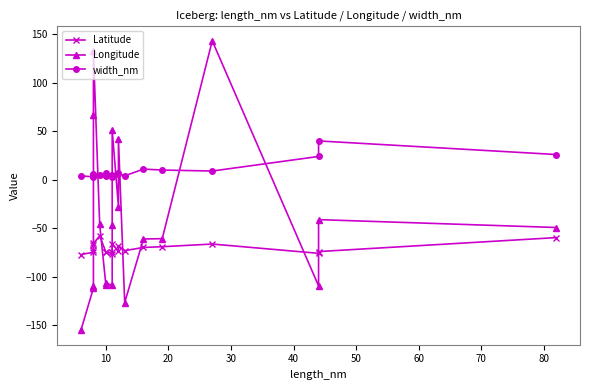

How many times do Longitude and Latitude cross each other?

7